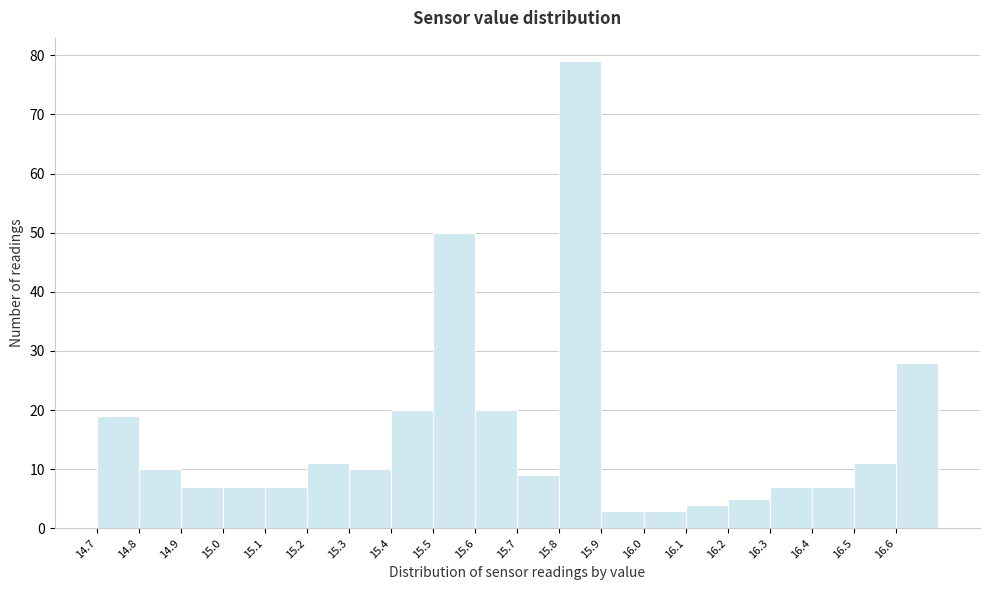

Reading left to right, transcribe this chart: for each bar, give the range it covers on the x-axis and its height. The values are not printed on the chart, so give them approximately, as read against the axis.

14.7 to 14.8: 19
14.8 to 14.9: 10
14.9 to 15.0: 7
15.0 to 15.1: 7
15.1 to 15.2: 7
15.2 to 15.3: 11
15.3 to 15.4: 10
15.4 to 15.5: 20
15.5 to 15.6: 50
15.6 to 15.7: 20
15.7 to 15.8: 9
15.8 to 15.9: 79
15.9 to 16.0: 3
16.0 to 16.1: 3
16.1 to 16.2: 4
16.2 to 16.3: 5
16.3 to 16.4: 7
16.4 to 16.5: 7
16.5 to 16.6: 11
16.6 to 16.7: 28